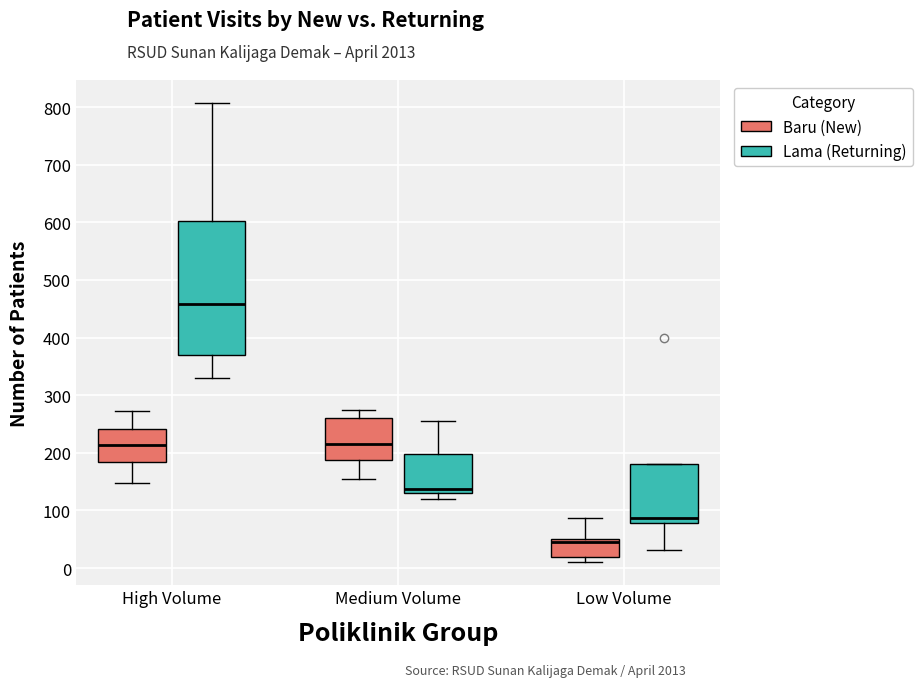

Reading left to right, read every box against the y-axis: the position of its median line, the range the box covers, and the ends of its whiskers. The values are not printed on the chart, so give them approximately, as read against the axis.

High Volume (Baru (New)): median 210, box 180 to 240, whiskers 150 to 270
High Volume (Lama (Returning)): median 460, box 370 to 600, whiskers 330 to 810
Medium Volume (Baru (New)): median 220, box 190 to 260, whiskers 160 to 270
Medium Volume (Lama (Returning)): median 140, box 130 to 200, whiskers 120 to 260
Low Volume (Baru (New)): median 50 (just below the box's upper edge), box 20 to 50, whiskers 10 to 90
Low Volume (Lama (Returning)): median 90, box 80 to 180, whiskers 30 to 180